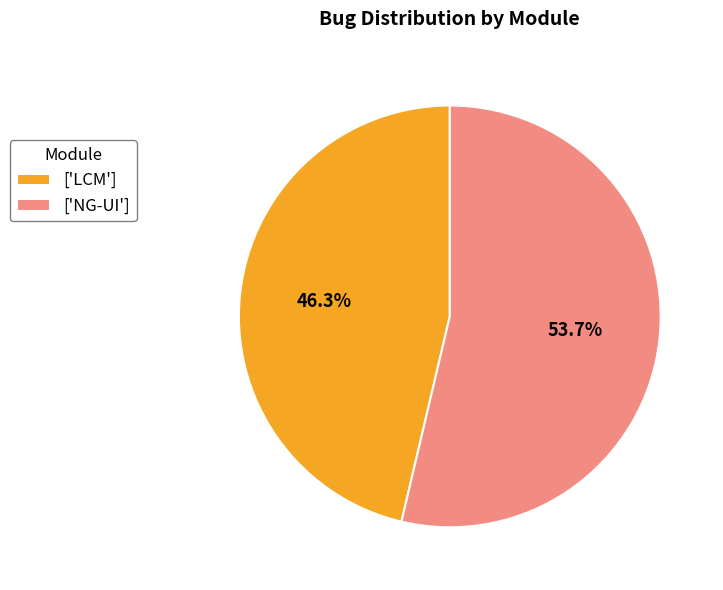

Does ['LCM'] represent more than half of the total?

No